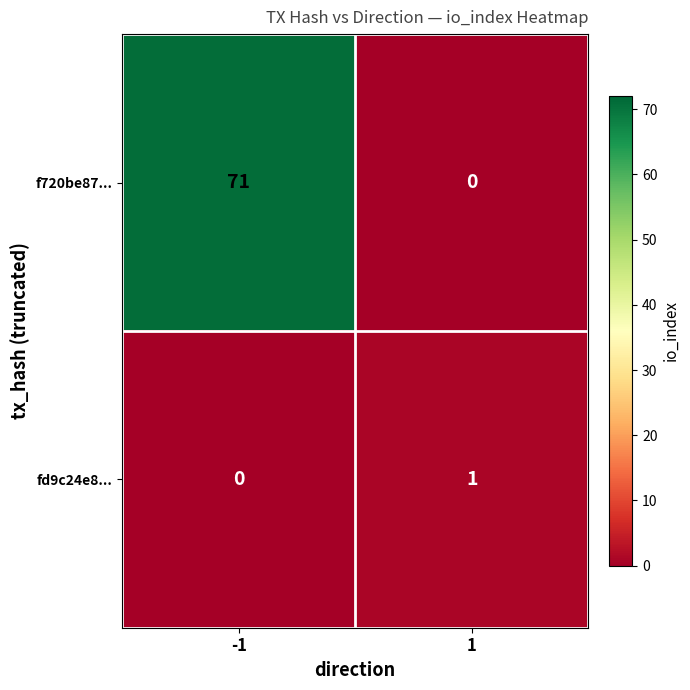

Which series has the largest total across all categories?

f720be87...